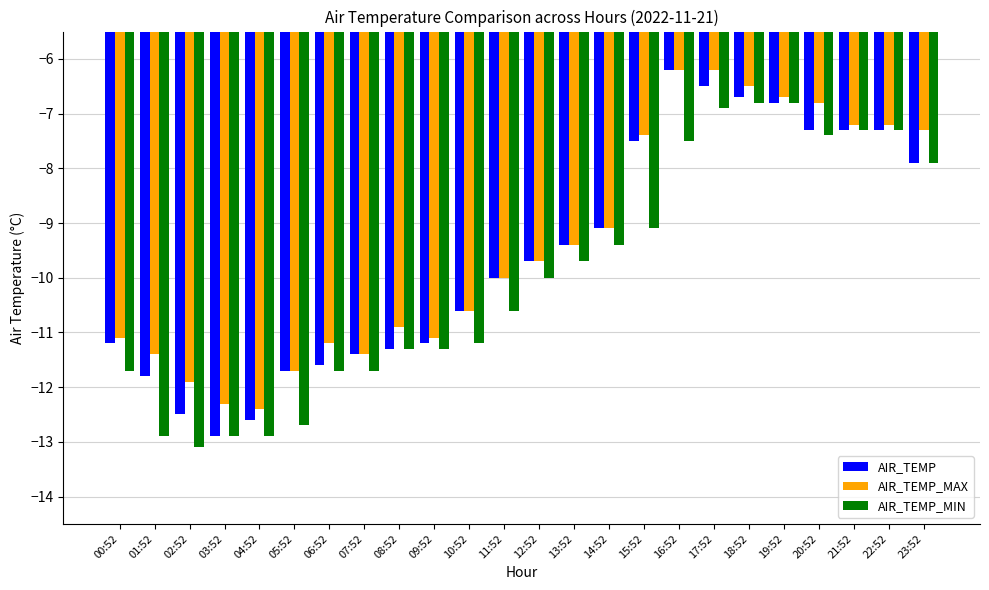

What is the maximum value shown in the chart?

-6.2